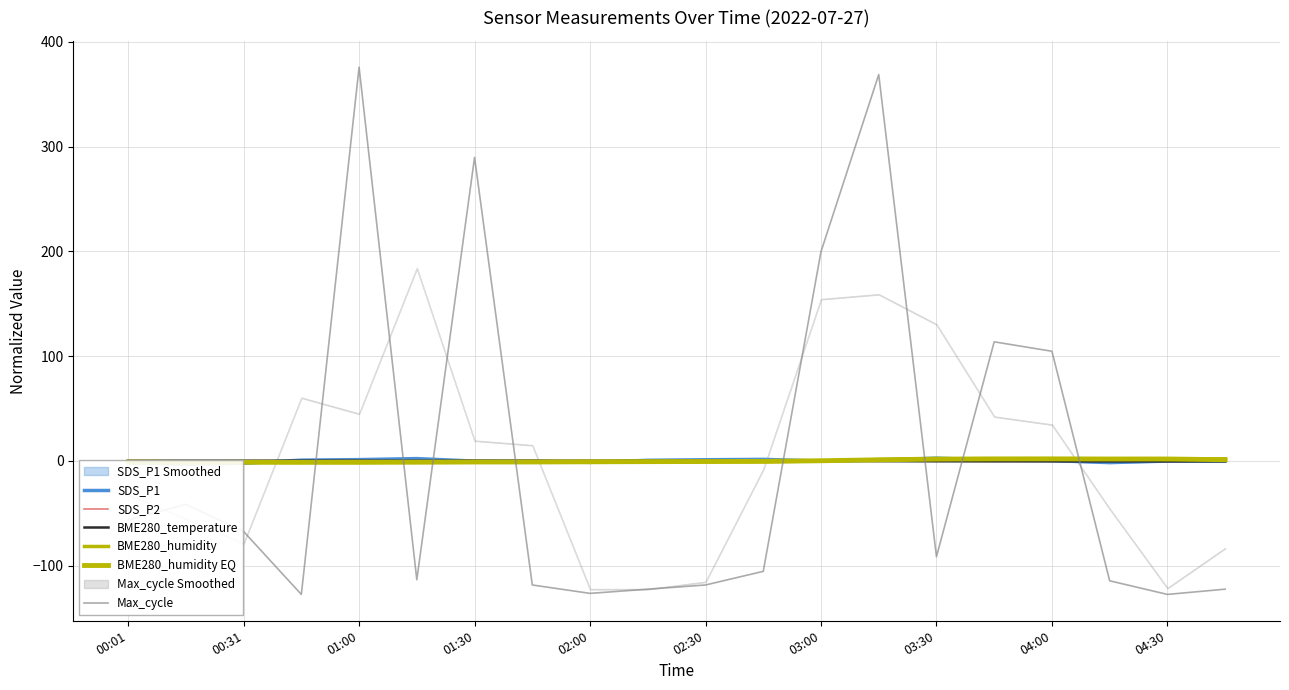

What is the value of the BME280_humidity EQ point at the 1st from the left?

-1.0